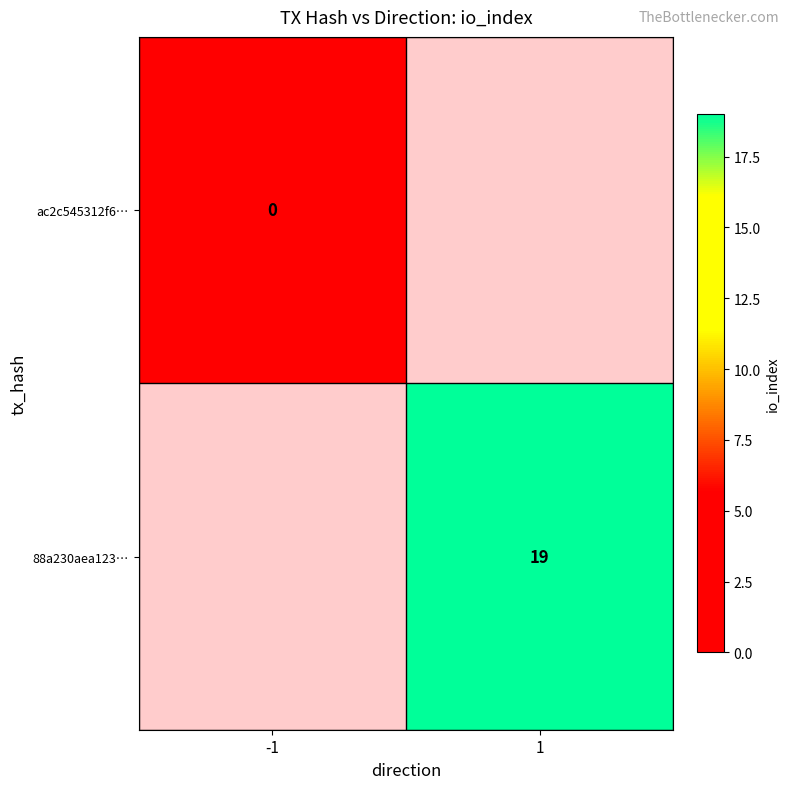

Is it true that 88a230aea123… equals 9 at 1?

False